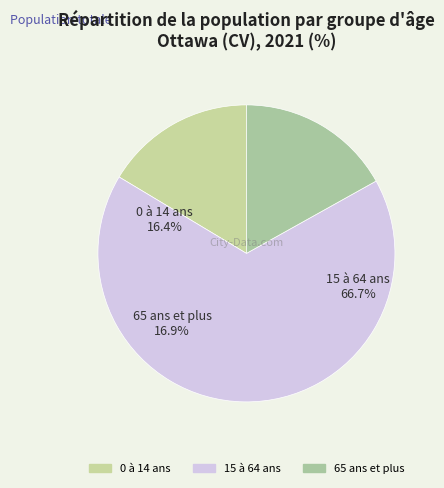

Is it true that 15 à 64 ans is 57% of the pie?

False